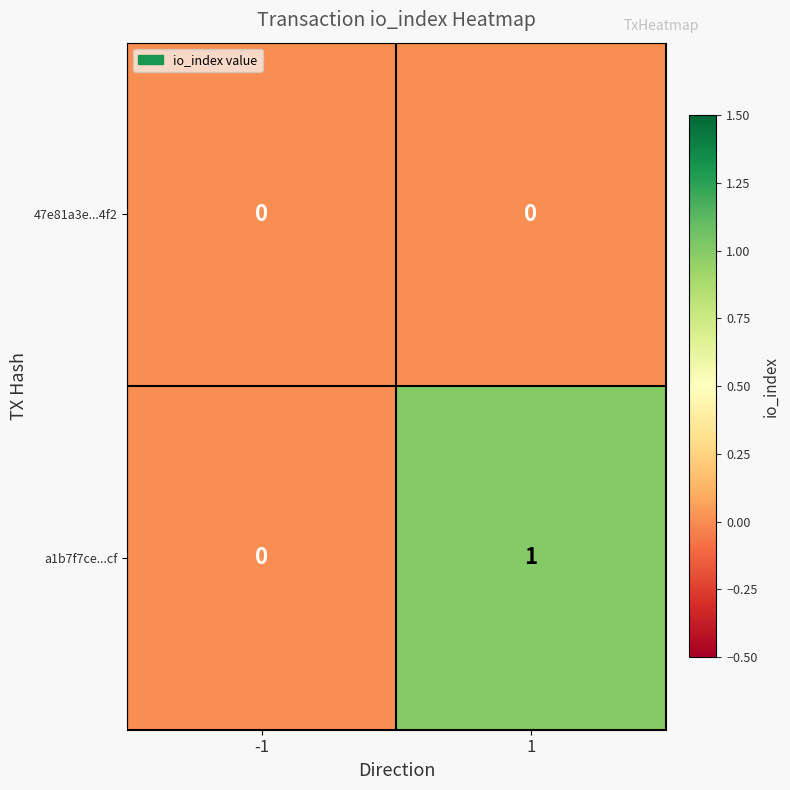

Count the number of categories in the chart.

2